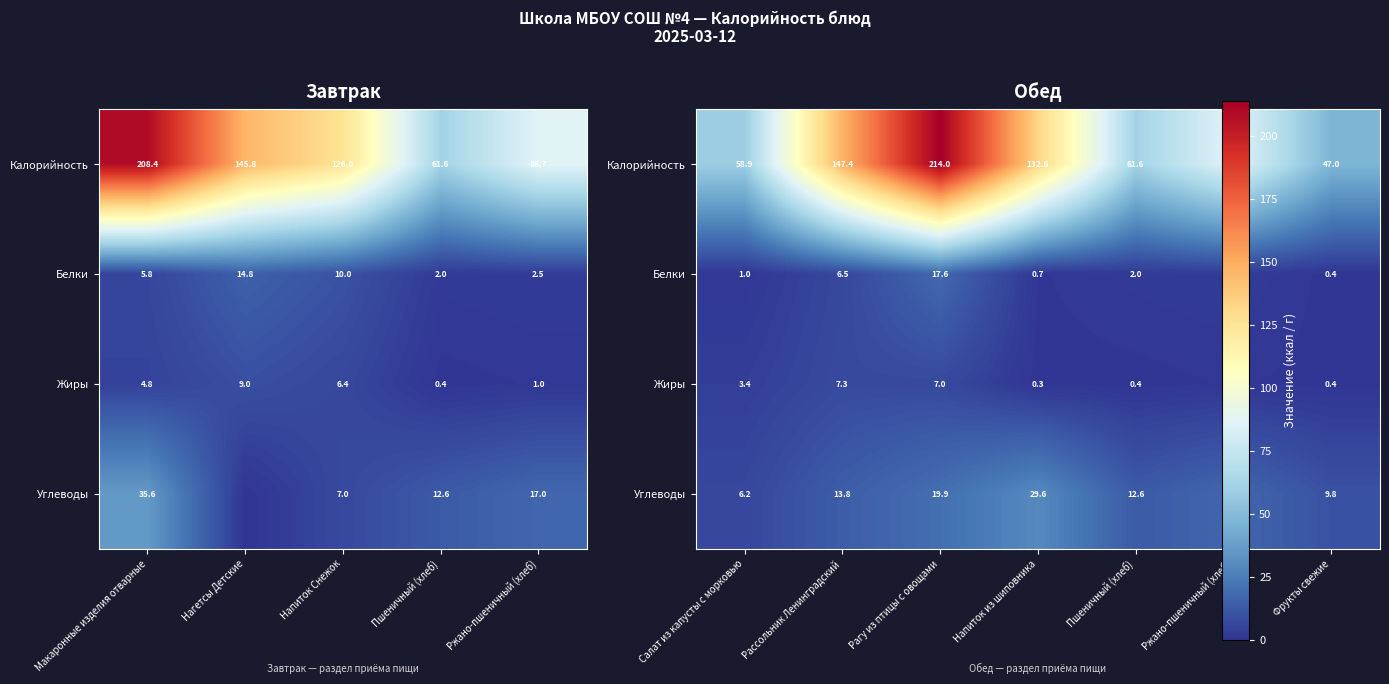

What is the difference between the Калорийность values at Напиток из шиповника and Ржано-пшеничный (хлеб)?

45.9